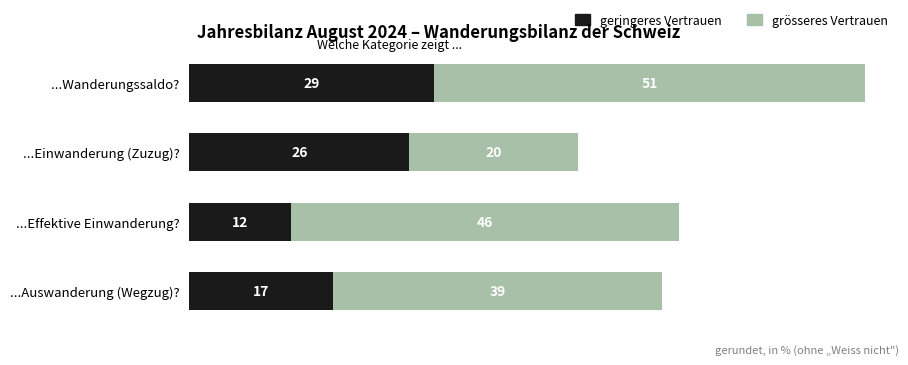

Rank the categories by geringeres Vertrauen value from lowest to highest.

...Effektive Einwanderung?, ...Auswanderung (Wegzug)?, ...Einwanderung (Zuzug)?, ...Wanderungssaldo?